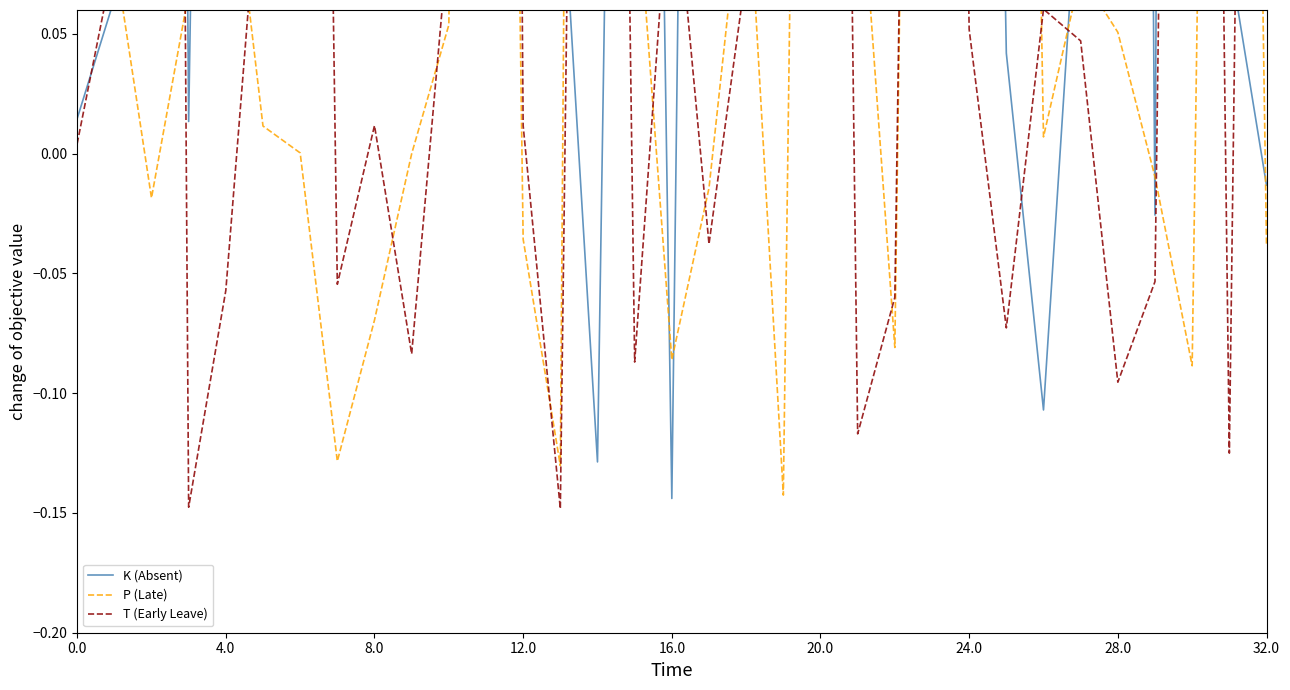

True or false: T (Early Leave) and K (Absent) intersect in this chart.

True